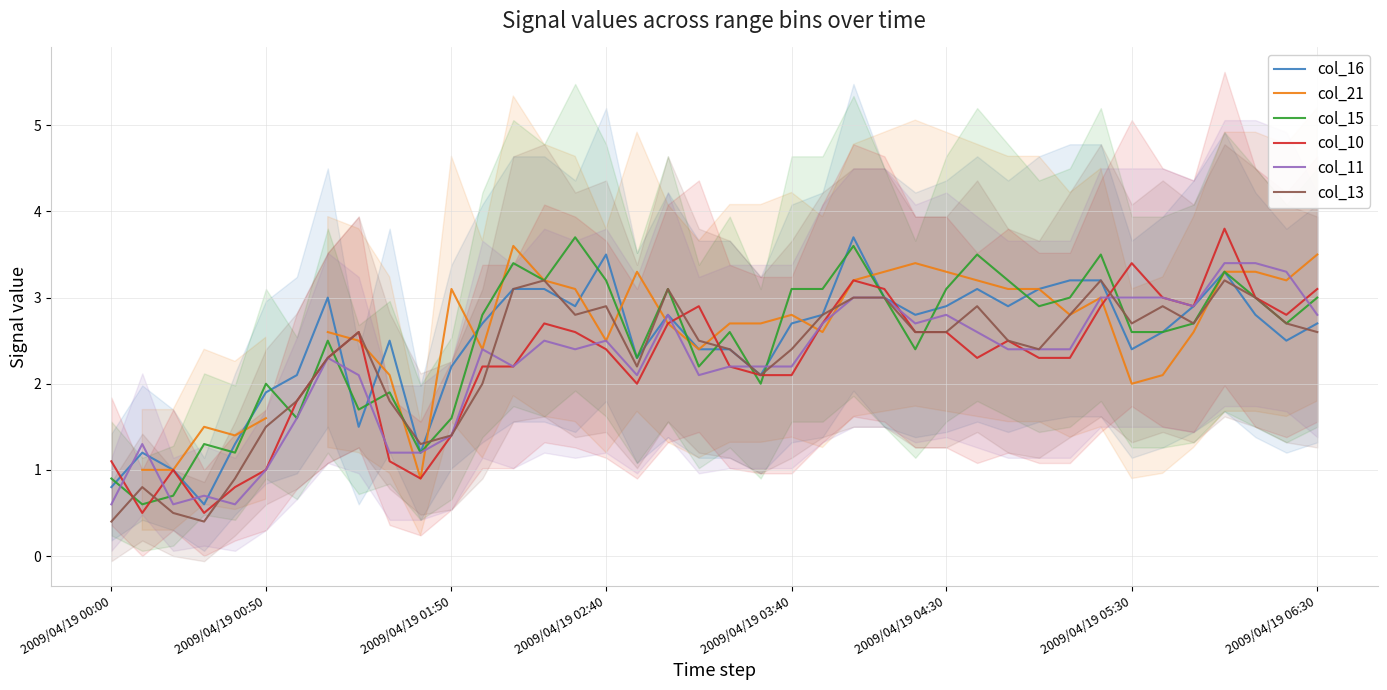

What is the highest value of the col_11 series?

3.4